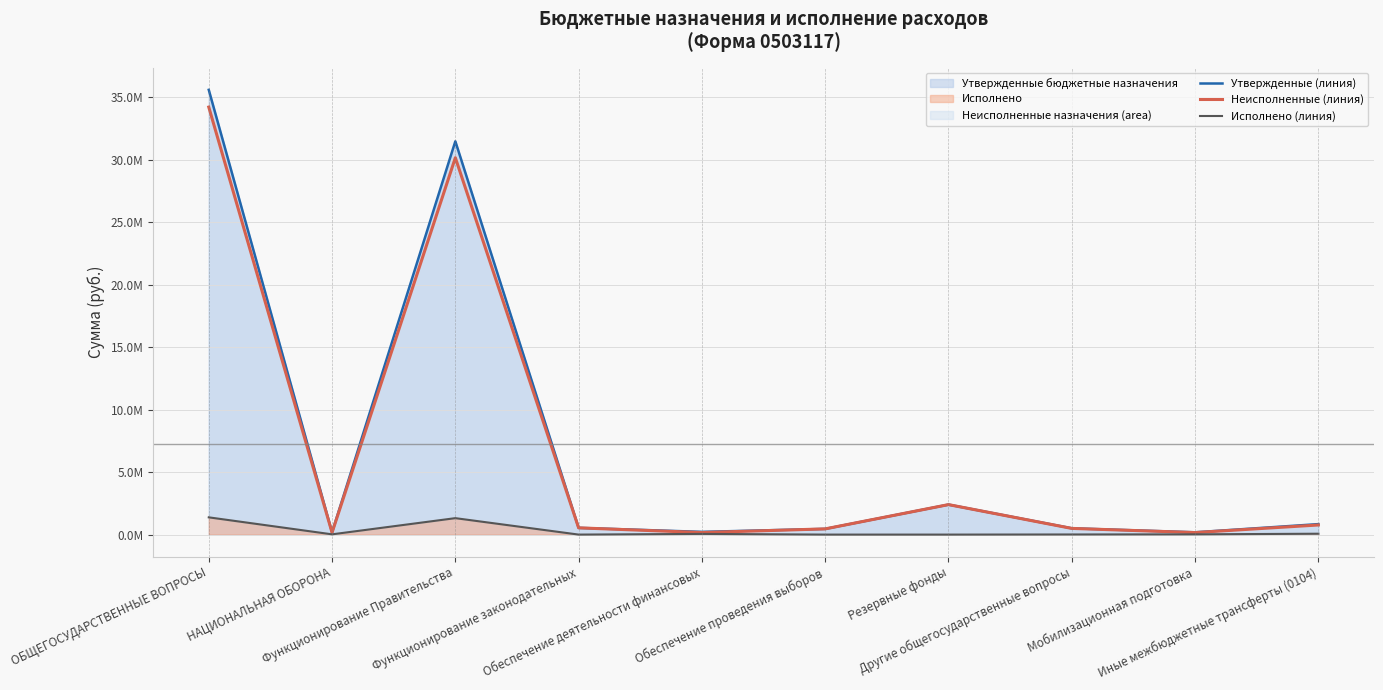

At how many categories does at least one series exceed 21674434?

2